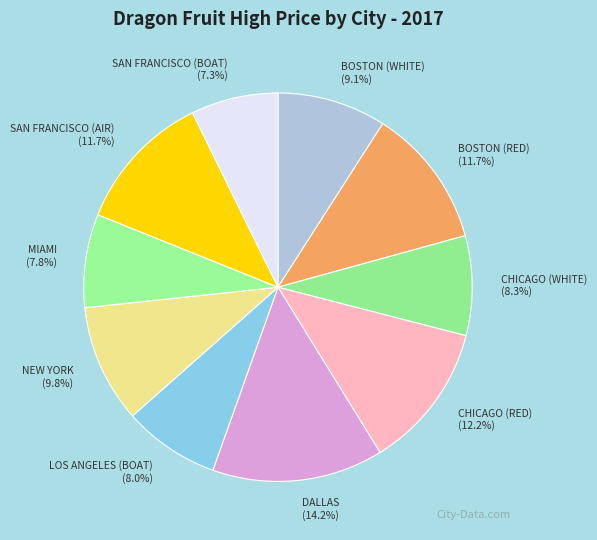

Is it true that SAN FRANCISCO (AIR) is 12% of the pie?

True